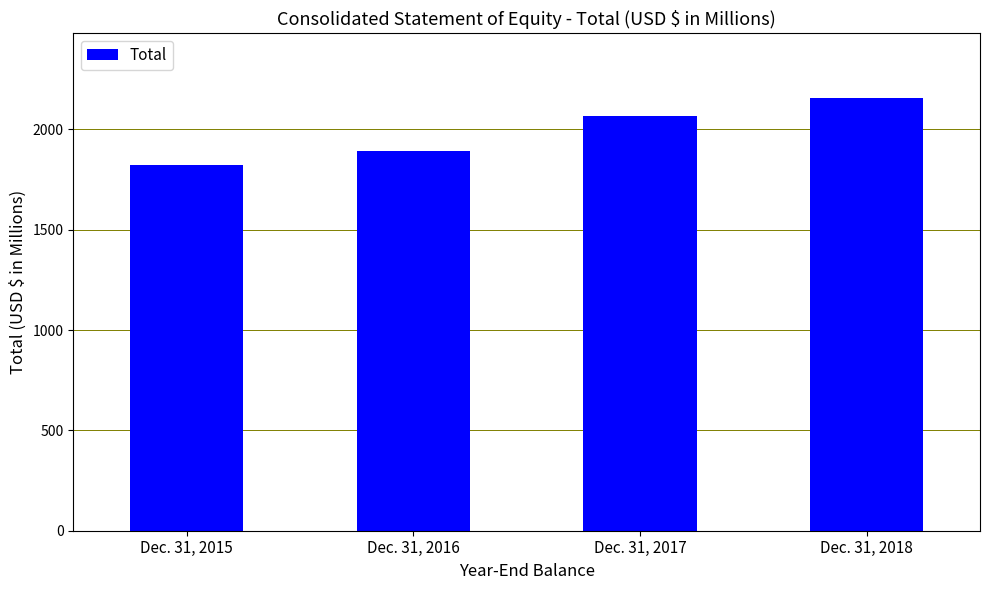

Rank the categories by value from lowest to highest.

Dec. 31, 2015, Dec. 31, 2016, Dec. 31, 2017, Dec. 31, 2018